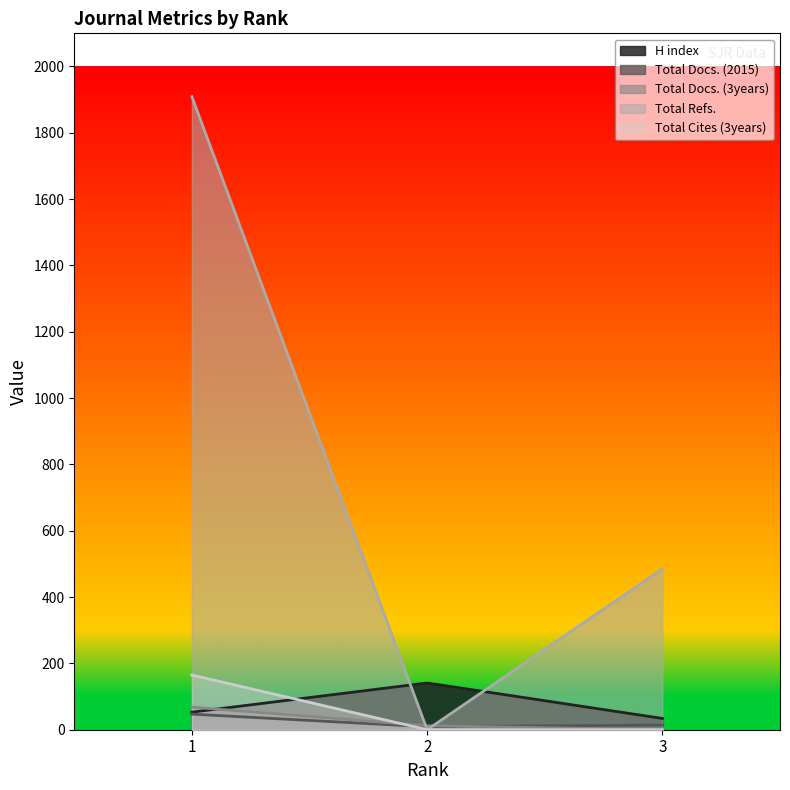

Which series has the largest total across all categories?

Total Refs.